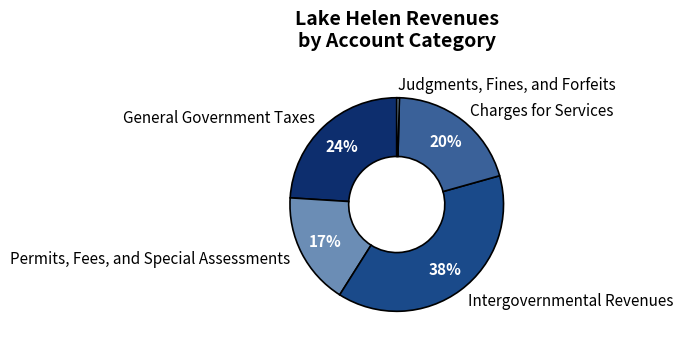

To the nearest percent, what portion does General Government Taxes represent?

24%